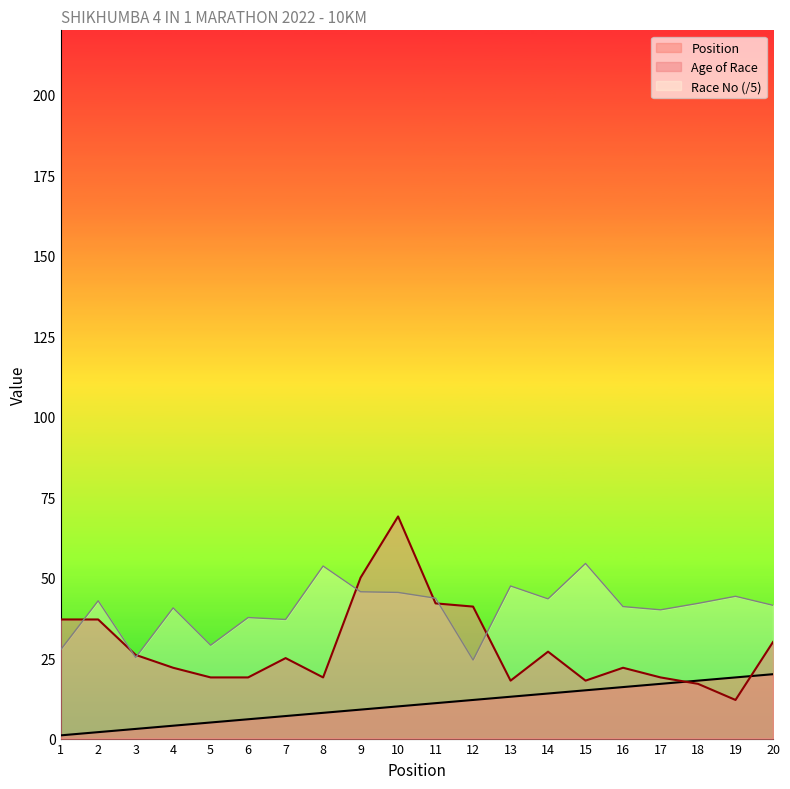

In Race No, how many points are higher than both neighbors (excluding endpoints)?

7